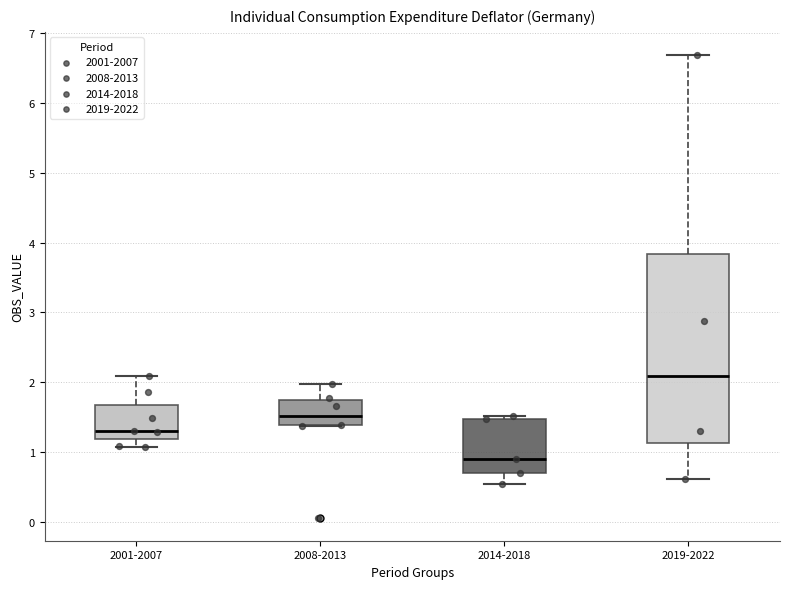

Reading left to right, read every box against the y-axis: the position of its median line, the range the box covers, and the ends of its whiskers. The values are not printed on the chart, so give them approximately, as read against the axis.

2001-2007: median 1.3, box 1.2 to 1.7, whiskers 1.1 to 2.1
2008-2013: median 1.5, box 1.4 to 1.7, whiskers 1.4 to 2.0
2014-2018: median 0.9, box 0.7 to 1.5, whiskers 0.5 to 1.5 (just above the box's upper edge)
2019-2022: median 2.1, box 1.1 to 3.8, whiskers 0.6 to 6.7